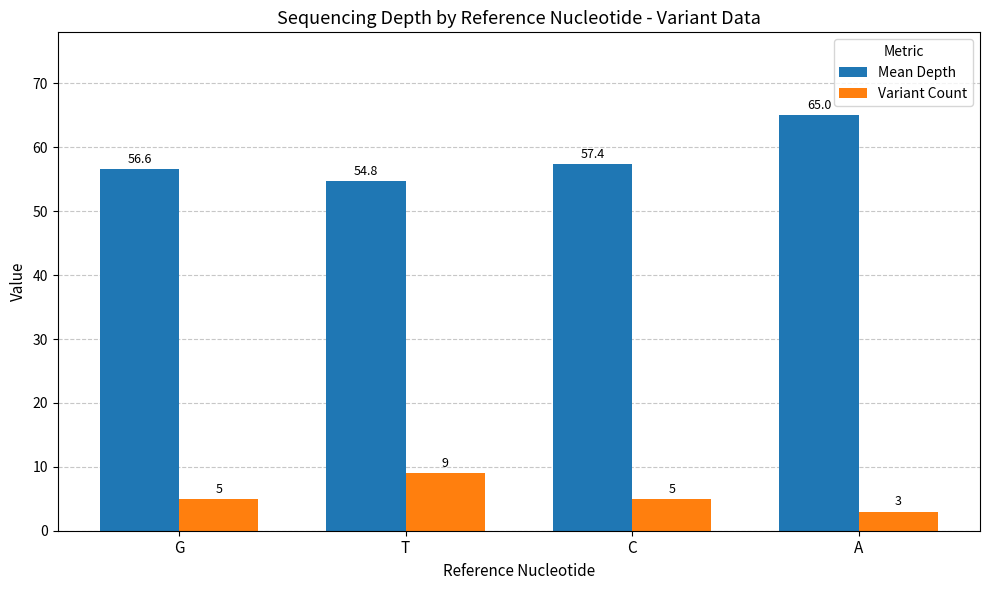

The Variant Count series shows 5.0 at G. True or false?

True